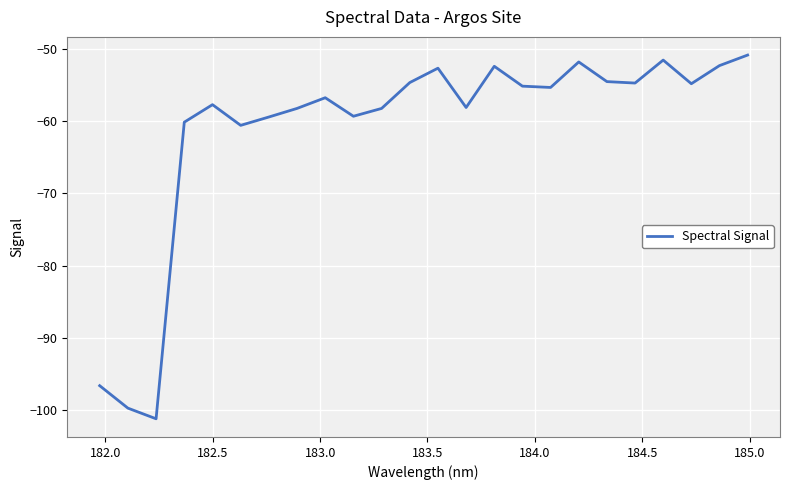

What is the maximum value shown in the chart?

-50.8